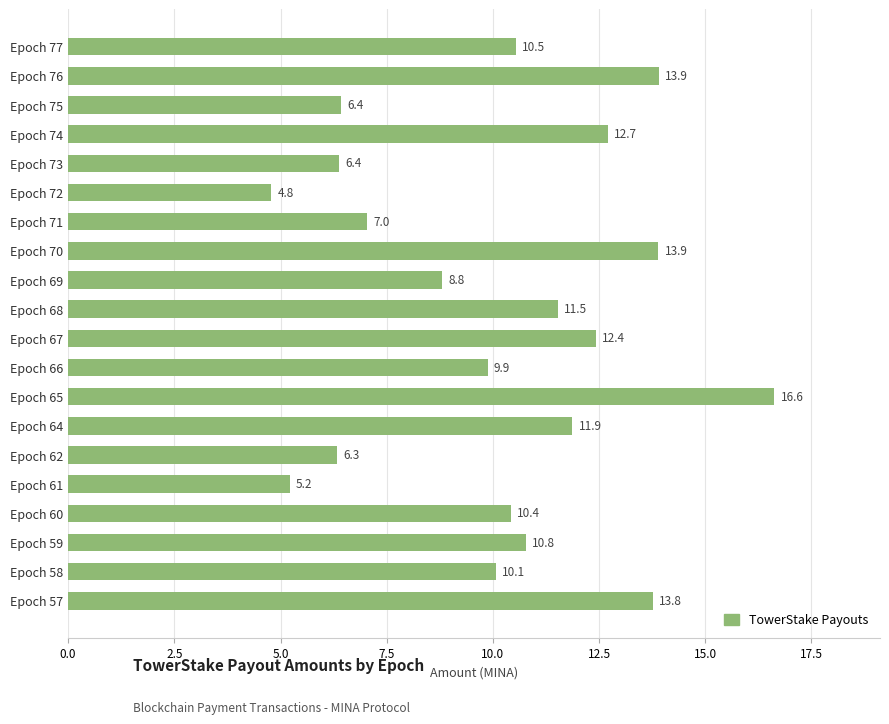

What is the difference between the maximum and minimum values?

11.8